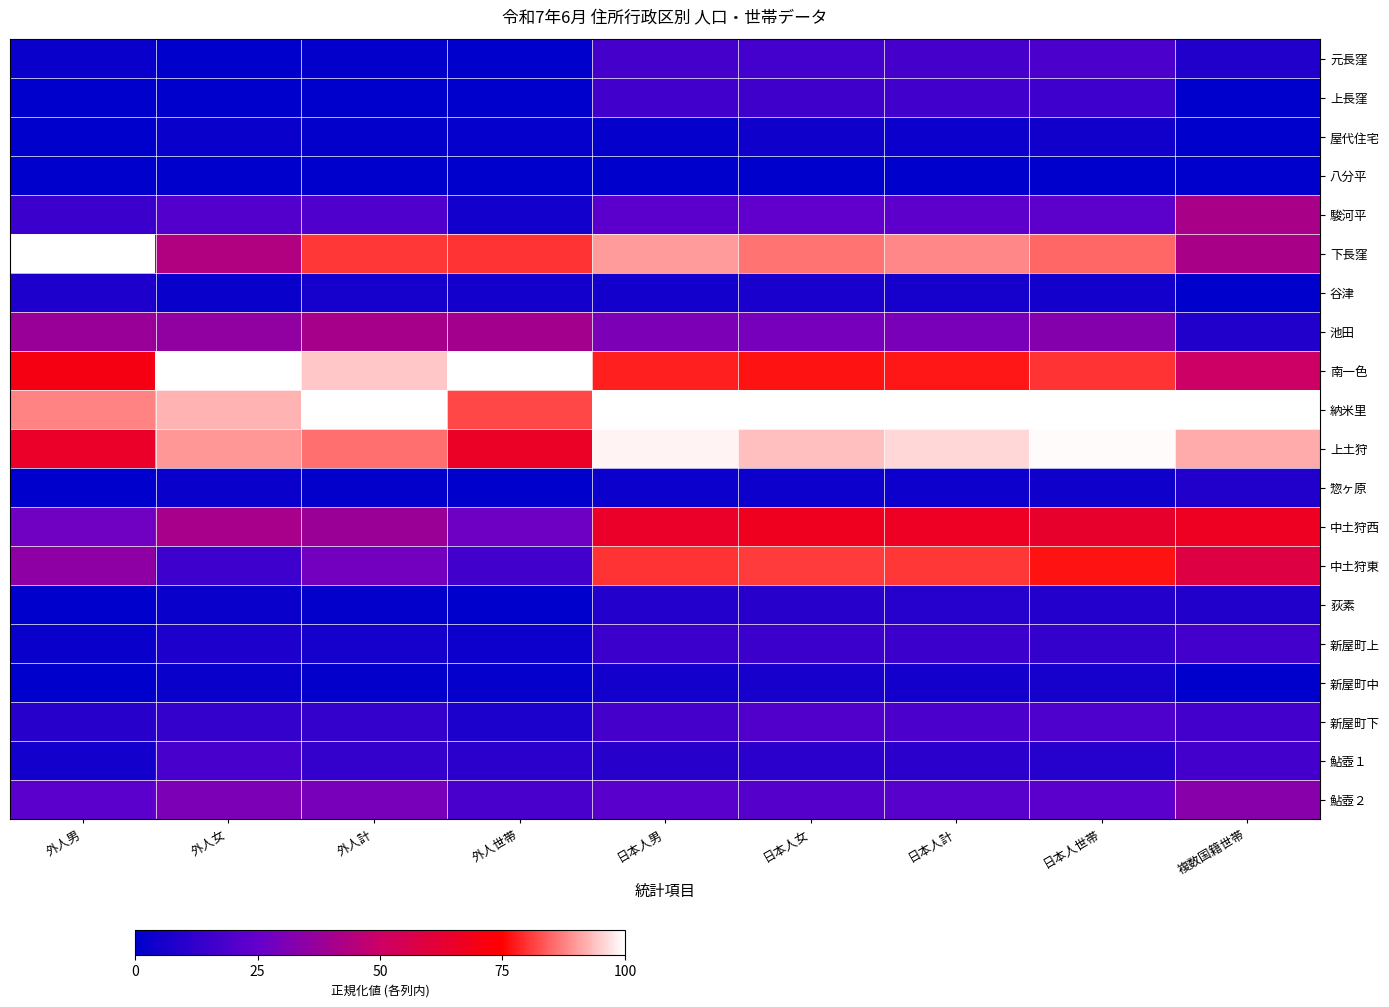

Reading left to right, extract all data points from this chart.

元長窪: 外人男=0.0	外人女=0.0	外人計=0.0	外人世帯=0.0	日本人男=0.2	日本人女=0.2	日本人計=0.2	日本人世帯=0.2	複数国籍世帯=0.1
上長窪: 外人男=0.0	外人女=0.0	外人計=0.0	外人世帯=0.0	日本人男=0.2	日本人女=0.2	日本人計=0.2	日本人世帯=0.2	複数国籍世帯=0.0
屋代住宅: 外人男=0.0	外人女=0.0	外人計=0.0	外人世帯=0.0	日本人男=0.0	日本人女=0.0	日本人計=0.0	日本人世帯=0.0	複数国籍世帯=0.0
八分平: 外人男=0.0	外人女=0.0	外人計=0.0	外人世帯=0.0	日本人男=0.0	日本人女=0.0	日本人計=0.0	日本人世帯=0.0	複数国籍世帯=0.0
駿河平: 外人男=0.1	外人女=0.2	外人計=0.2	外人世帯=0.1	日本人男=0.2	日本人女=0.2	日本人計=0.2	日本人世帯=0.2	複数国籍世帯=0.4
下長窪: 外人男=1.0	外人女=0.4	外人計=0.8	外人世帯=0.8	日本人男=0.9	日本人女=0.9	日本人計=0.9	日本人世帯=0.8	複数国籍世帯=0.4
谷津: 外人男=0.1	外人女=0.0	外人計=0.1	外人世帯=0.1	日本人男=0.1	日本人女=0.1	日本人計=0.1	日本人世帯=0.1	複数国籍世帯=0.0
池田: 外人男=0.4	外人女=0.4	外人計=0.4	外人世帯=0.4	日本人男=0.3	日本人女=0.3	日本人計=0.3	日本人世帯=0.3	複数国籍世帯=0.1
南一色: 外人男=0.7	外人女=1.0	外人計=0.9	外人世帯=1.0	日本人男=0.8	日本人女=0.8	日本人計=0.8	日本人世帯=0.8	複数国籍世帯=0.5
納米里: 外人男=0.9	外人女=0.9	外人計=1.0	外人世帯=0.8	日本人男=1.0	日本人女=1.0	日本人計=1.0	日本人世帯=1.0	複数国籍世帯=1.0
上土狩: 外人男=0.7	外人女=0.9	外人計=0.9	外人世帯=0.7	日本人男=1.0	日本人女=0.9	日本人計=1.0	日本人世帯=1.0	複数国籍世帯=0.9
惣ヶ原: 外人男=0.0	外人女=0.0	外人計=0.0	外人世帯=0.0	日本人男=0.0	日本人女=0.0	日本人計=0.0	日本人世帯=0.0	複数国籍世帯=0.1
中土狩西: 外人男=0.3	外人女=0.4	外人計=0.4	外人世帯=0.3	日本人男=0.7	日本人女=0.7	日本人計=0.7	日本人世帯=0.6	複数国籍世帯=0.7
中土狩東: 外人男=0.3	外人女=0.2	外人計=0.3	外人世帯=0.2	日本人男=0.8	日本人女=0.8	日本人計=0.8	日本人世帯=0.8	複数国籍世帯=0.6
荻素: 外人男=0.0	外人女=0.0	外人計=0.0	外人世帯=0.0	日本人男=0.1	日本人女=0.1	日本人計=0.1	日本人世帯=0.1	複数国籍世帯=0.1
新屋町上: 外人男=0.0	外人女=0.1	外人計=0.1	外人世帯=0.0	日本人男=0.1	日本人女=0.1	日本人計=0.1	日本人世帯=0.1	複数国籍世帯=0.2
新屋町中: 外人男=0.0	外人女=0.0	外人計=0.0	外人世帯=0.0	日本人男=0.0	日本人女=0.1	日本人計=0.1	日本人世帯=0.1	複数国籍世帯=0.0
新屋町下: 外人男=0.1	外人女=0.1	外人計=0.1	外人世帯=0.1	日本人男=0.2	日本人女=0.2	日本人計=0.2	日本人世帯=0.2	複数国籍世帯=0.2
鮎壺１: 外人男=0.1	外人女=0.2	外人計=0.1	外人世帯=0.1	日本人男=0.1	日本人女=0.1	日本人計=0.1	日本人世帯=0.1	複数国籍世帯=0.2
鮎壺２: 外人男=0.2	外人女=0.3	外人計=0.3	外人世帯=0.2	日本人男=0.2	日本人女=0.2	日本人計=0.2	日本人世帯=0.2	複数国籍世帯=0.3